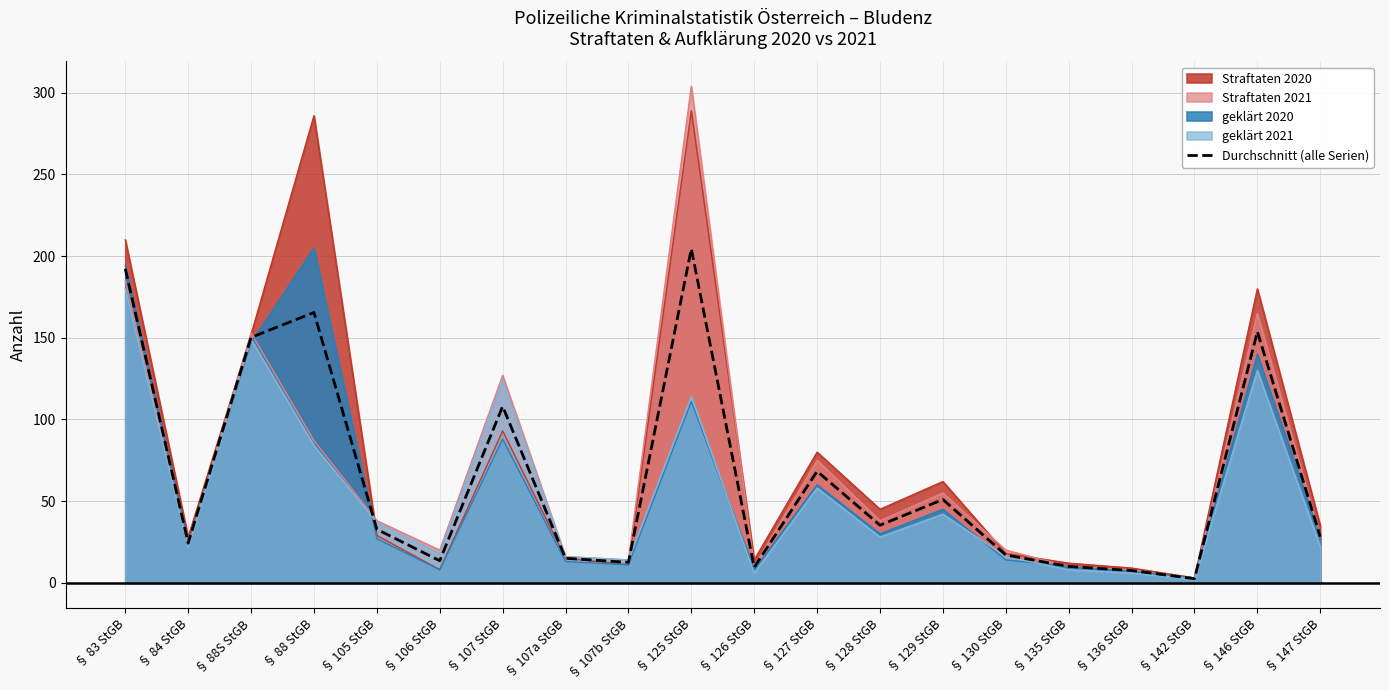

Which series has the largest range (max minus min)?

Straftaten 2021